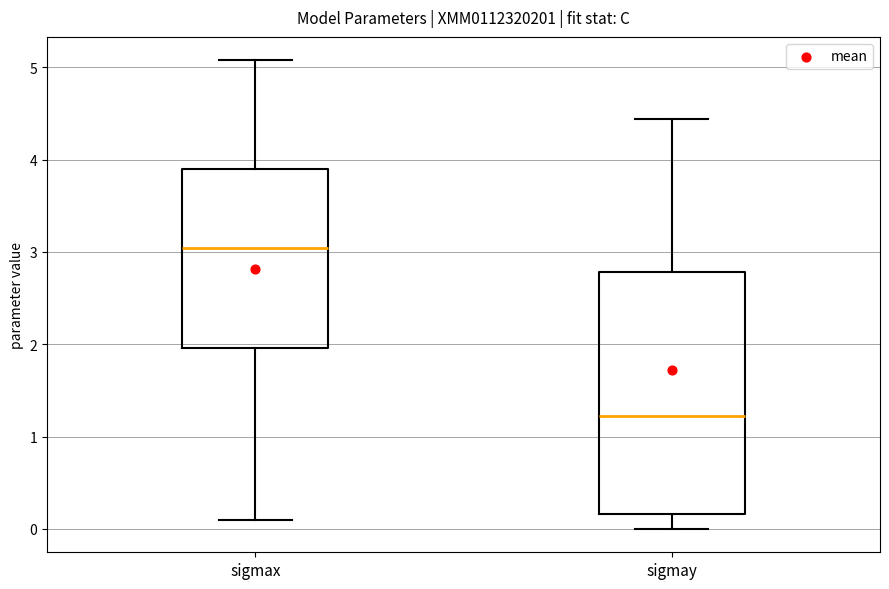

Reading left to right, read every box against the y-axis: the position of its median line, the range the box covers, and the ends of its whiskers. The values are not printed on the chart, so give them approximately, as read against the axis.

sigmax: median 3.0, box 2.0 to 3.9, whiskers 0.1 to 5.1
sigmay: median 1.2, box 0.2 to 2.8, whiskers 0.0 to 4.4